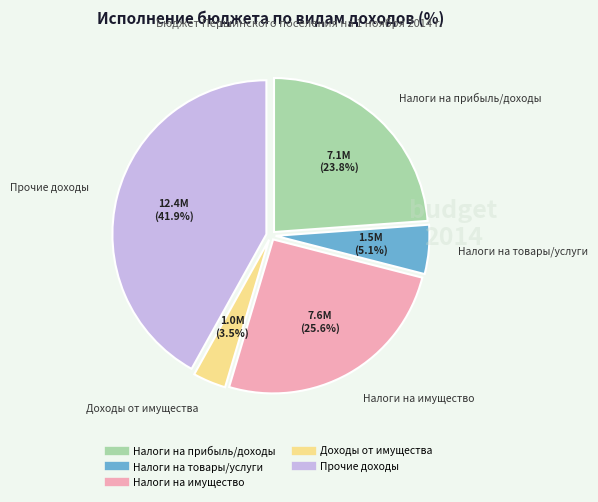

Which has a higher value, Доходы от имущества or Налоги на товары/услуги?

Налоги на товары/услуги